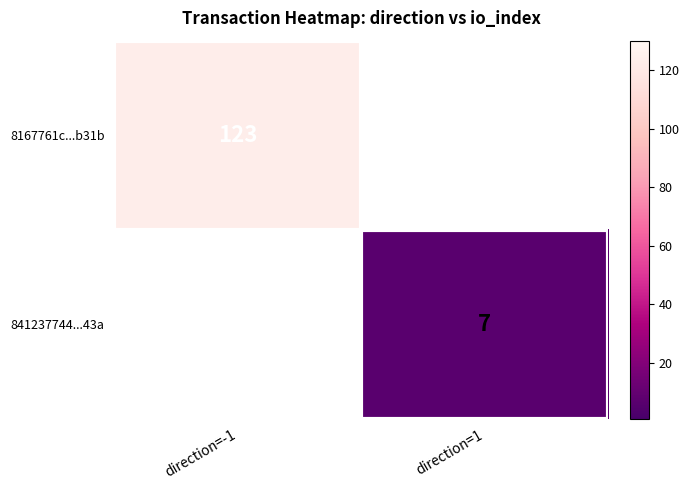

Count the number of data series in this chart.

2